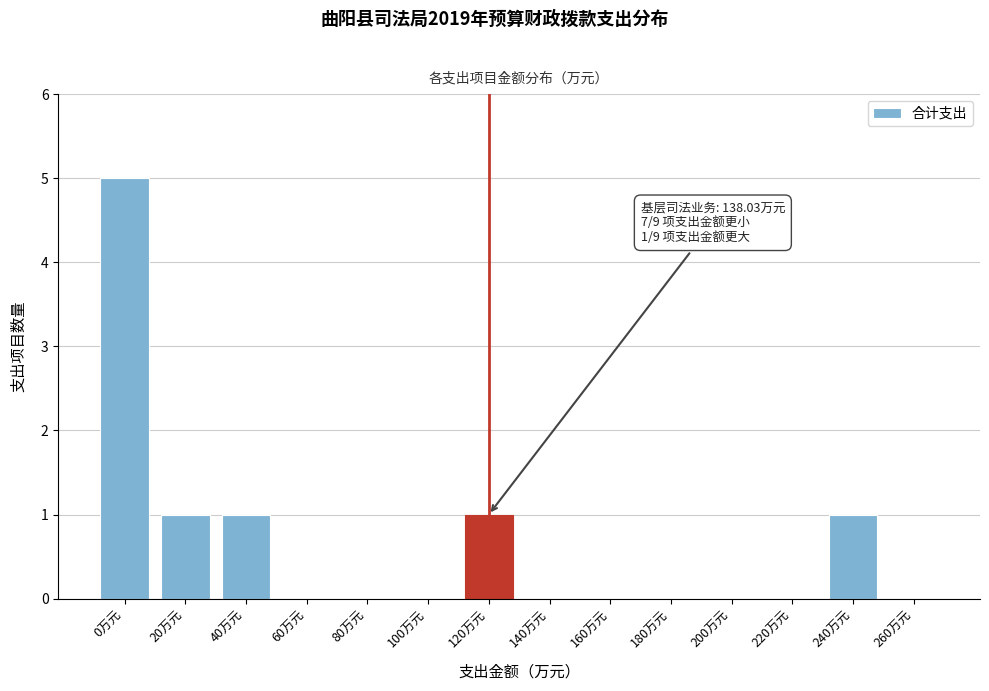

Reading right to left, extract all data points from this chart.

260万元=0	240万元=1	220万元=0	200万元=0	180万元=0	160万元=0	140万元=0	120万元=1	100万元=0	80万元=0	60万元=0	40万元=1	20万元=1	0万元=5